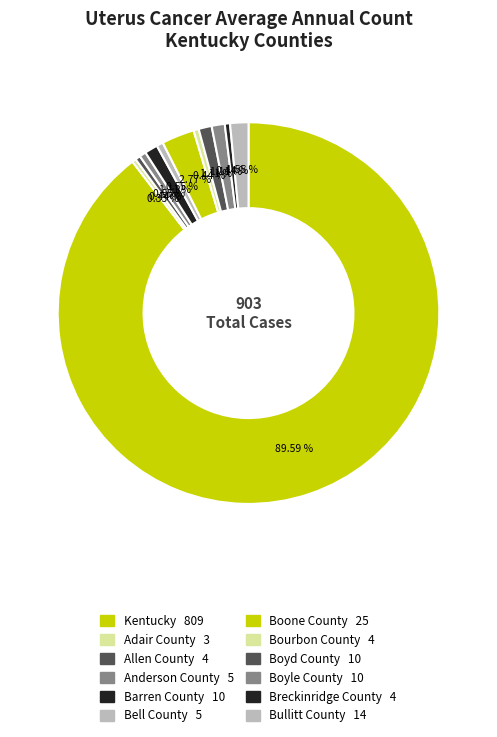

Count the number of slices in the pie.

12